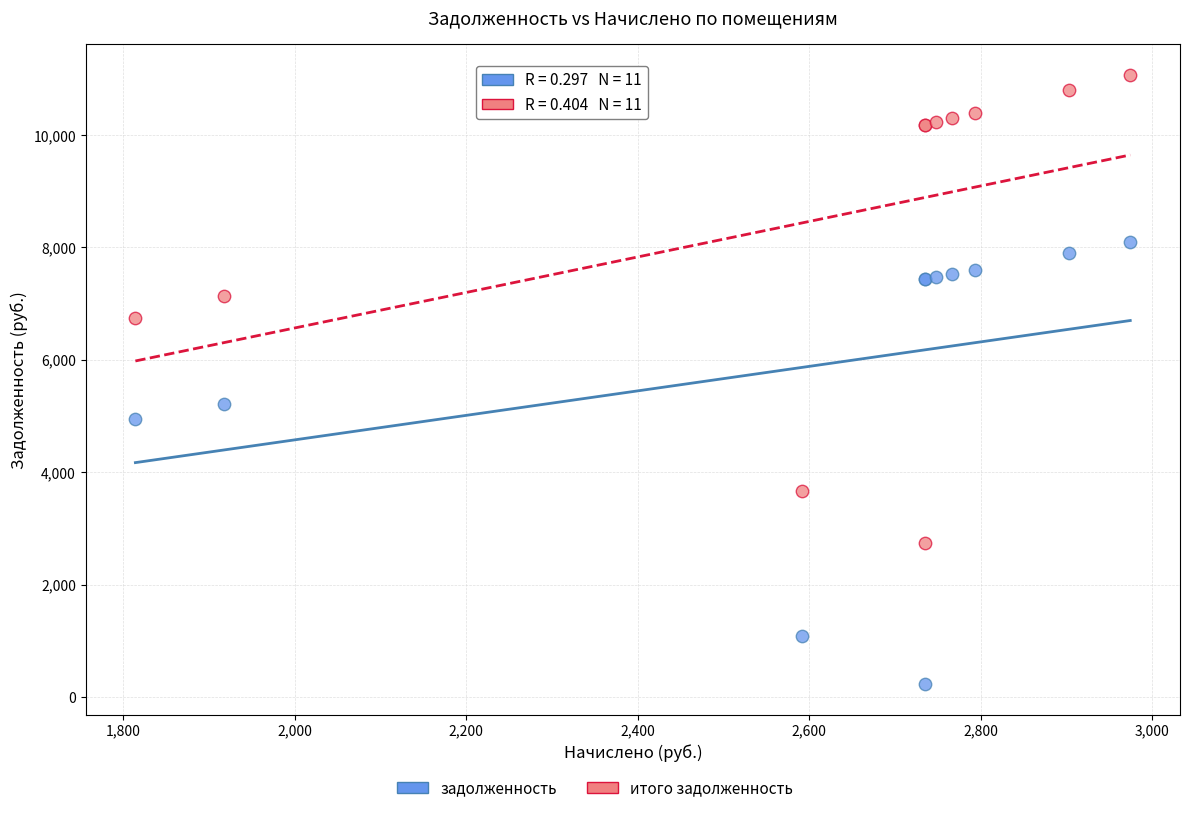

Which series has the widest spread of Y values?

итого задолженность